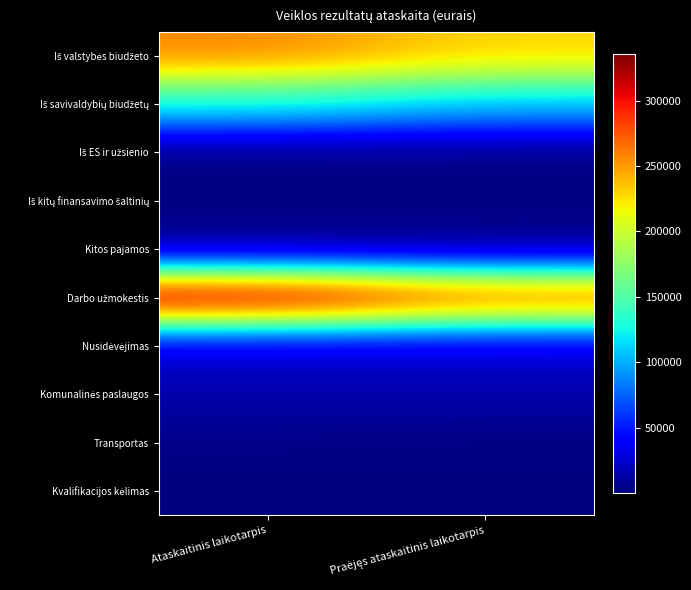

Which series has the largest range (max minus min)?

Darbo užmokestis